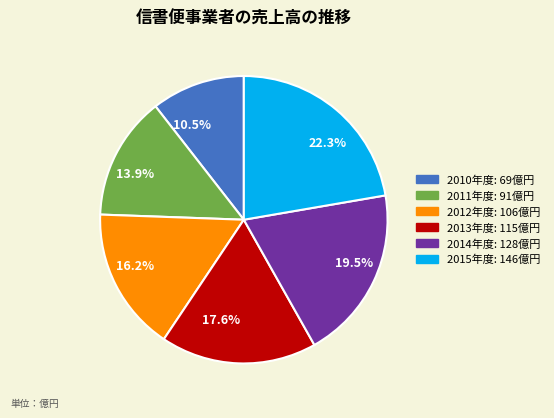

Is there any slice that represents more than half of the pie?

No